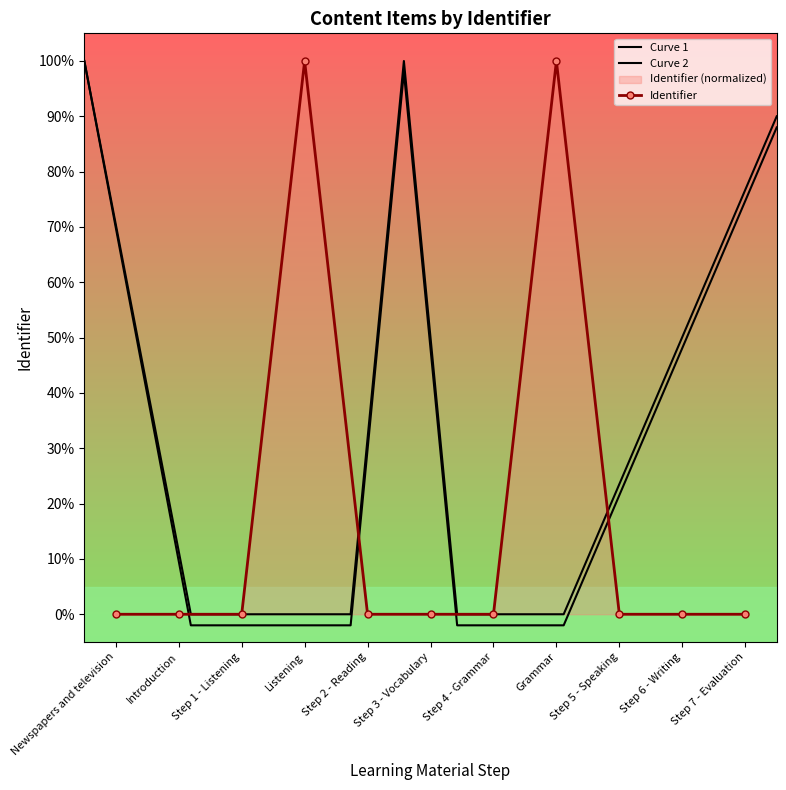

List the labels in order of value, smallest first.

Newspapers and television, Introduction, Step 1 - Listening, Step 2 - Reading, Step 3 - Vocabulary, Step 4 - Grammar, Step 5 - Speaking, Step 6 - Writing, Step 7 - Evaluation, Listening, Grammar